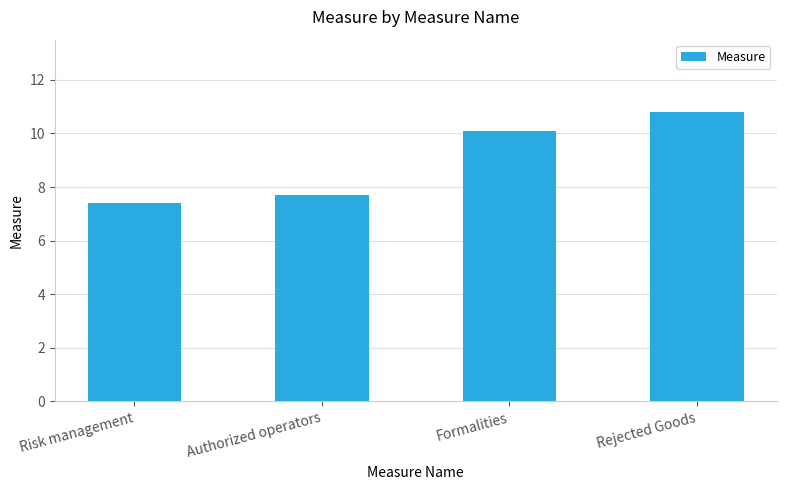

What is the difference between the values at Authorized operators and Formalities?

2.4